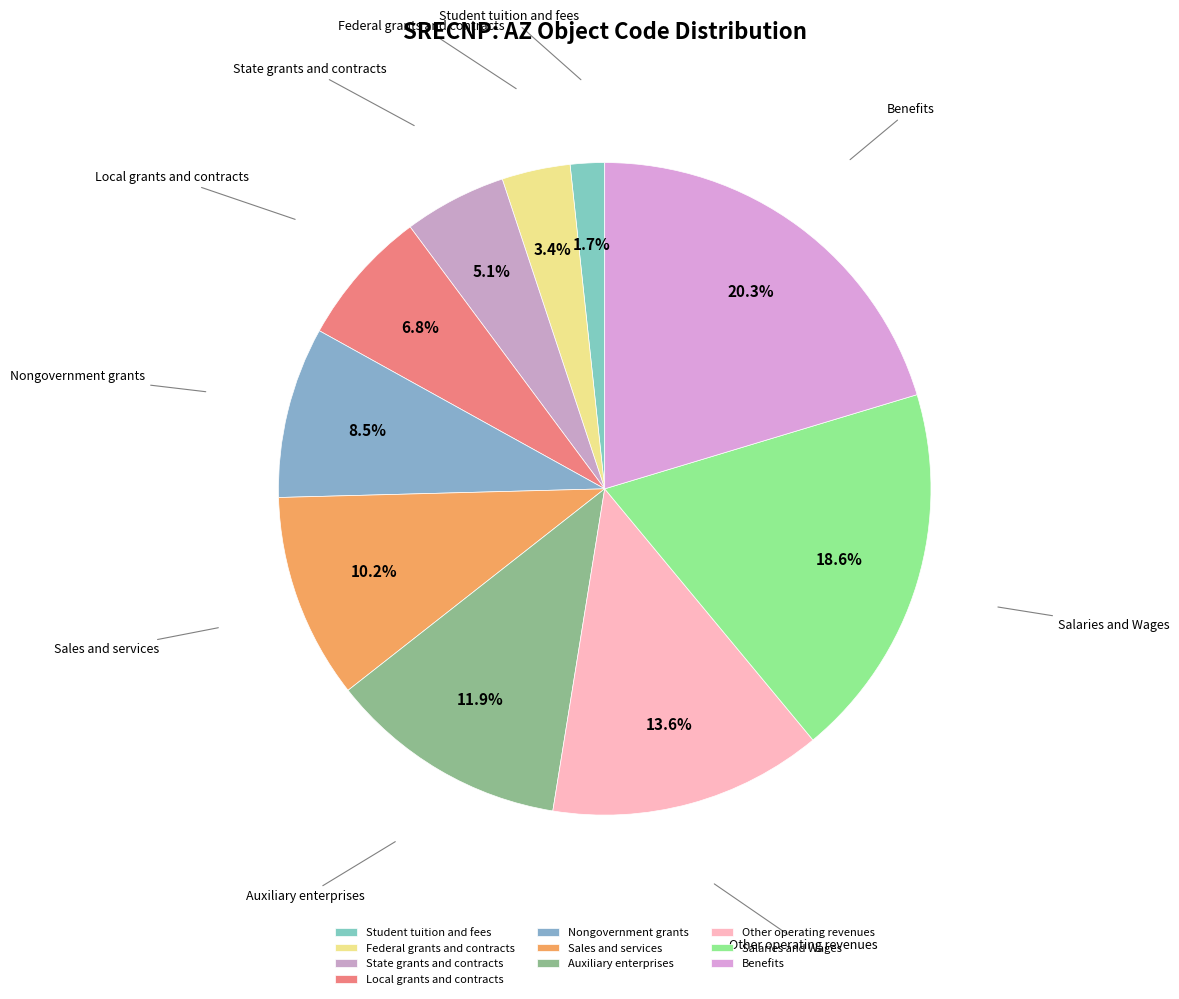

To the nearest percent, what percentage of the pie is Local grants and contracts?

7%